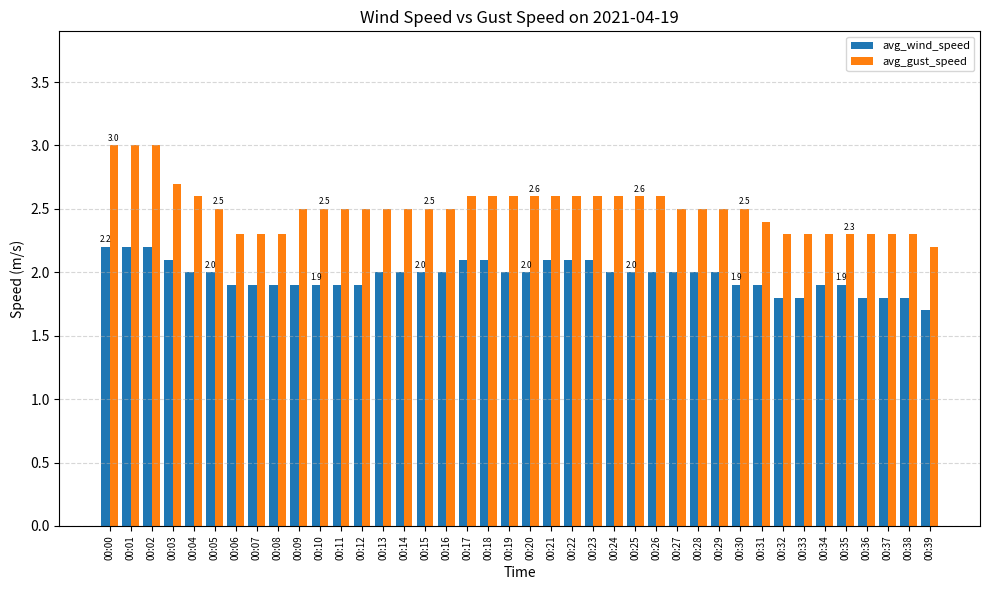

At which label does avg_wind_speed first exceed 2?

00:00